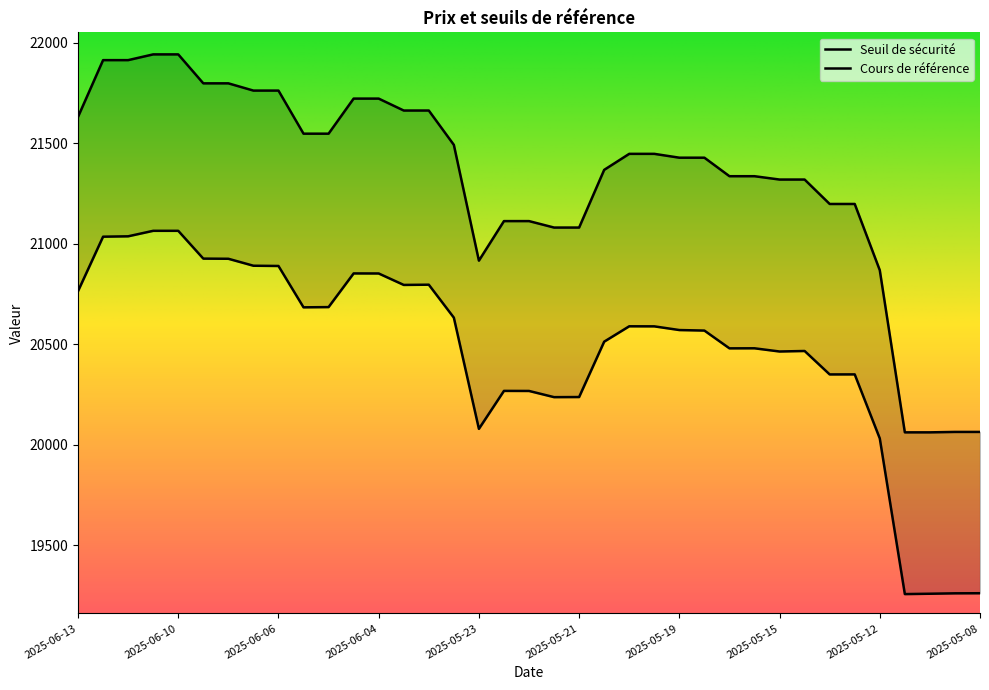

How many interior local peaks does the Seuil de sécurité series have?

8